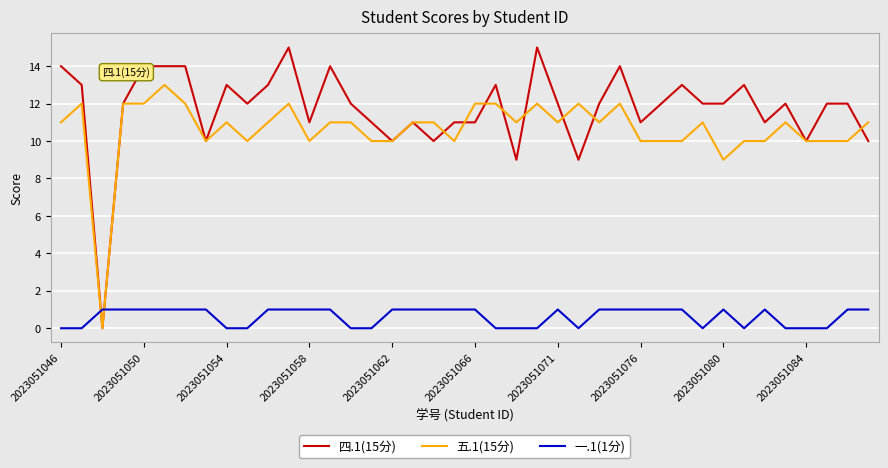

Which series has the largest total across all categories?

四.1(15分)